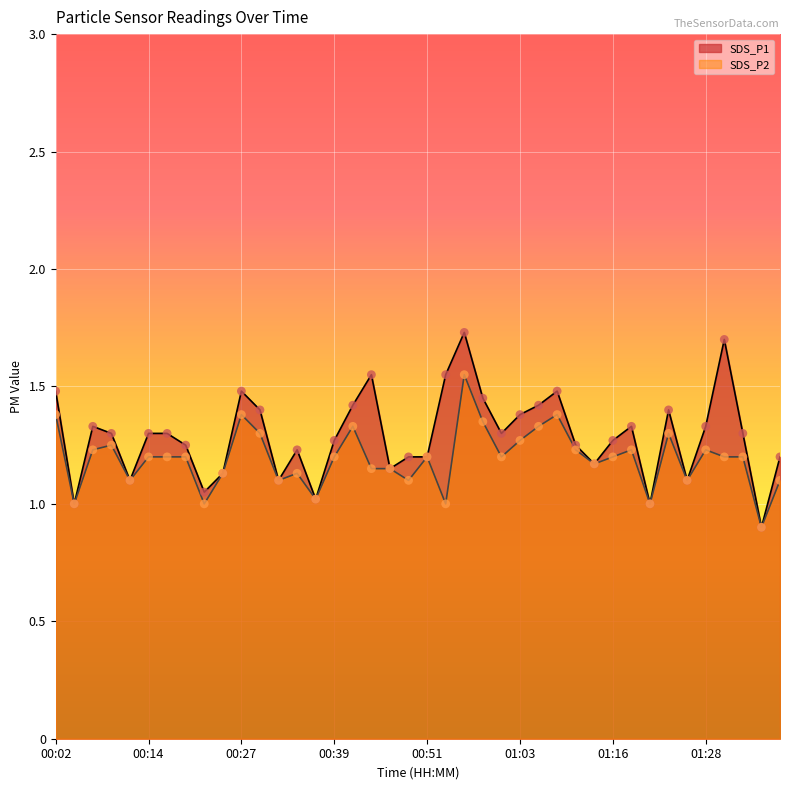

At which category is the sum across all series the highest?

00:56